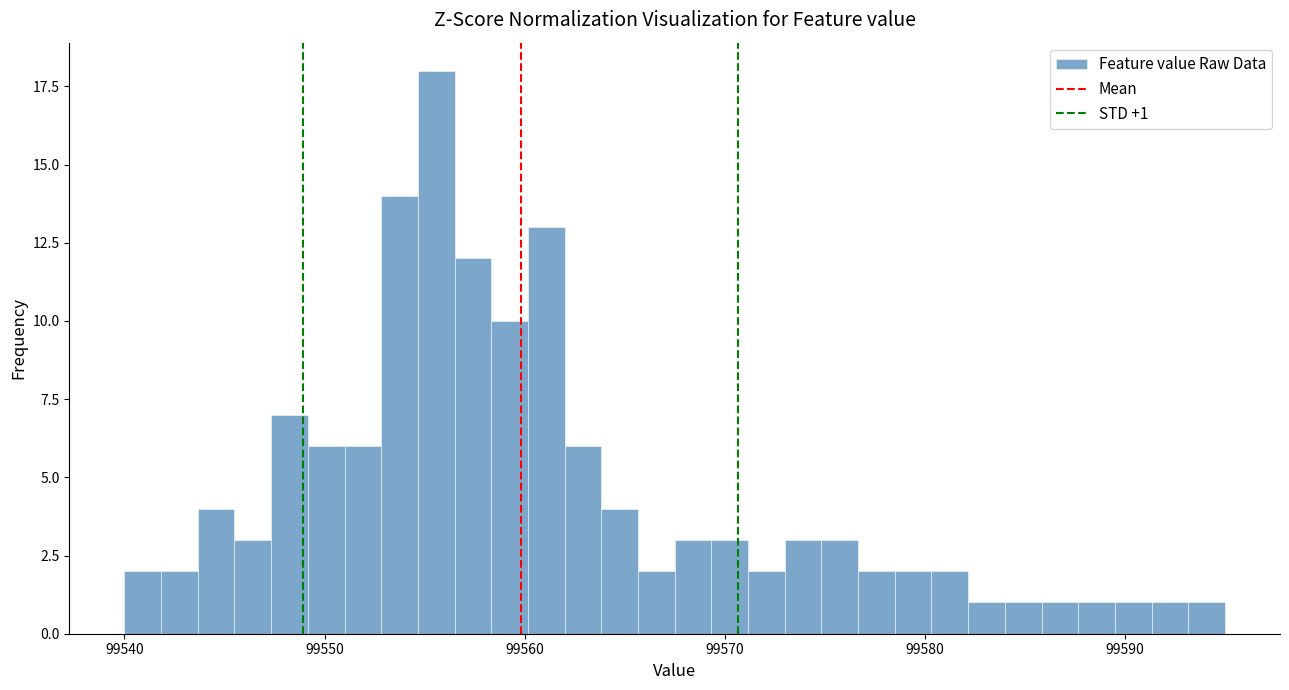

Around what value on the x-axis is the tallest bar? Give the approximate position of its centre, as read against the axis.

99556